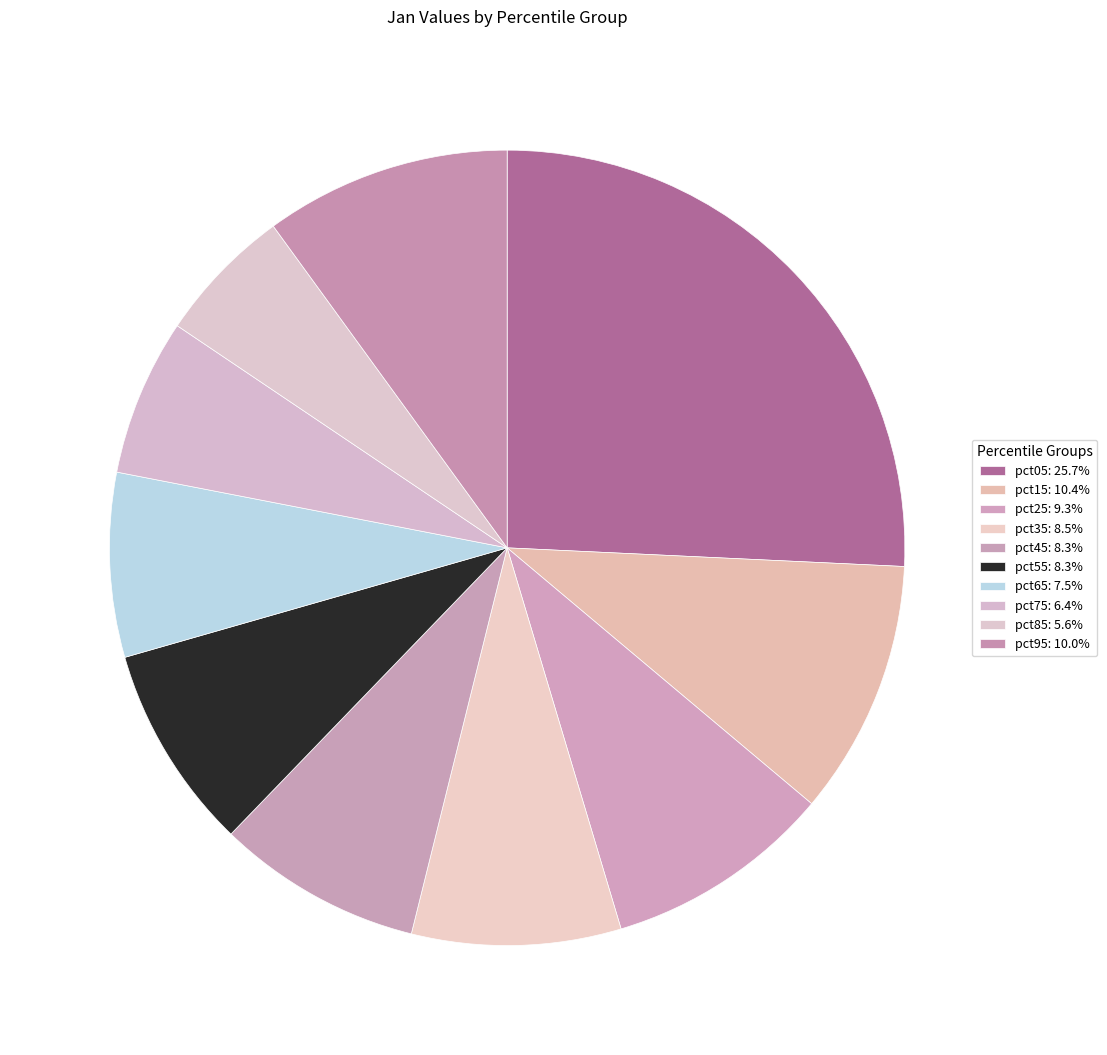

How many segments does this pie chart have?

10